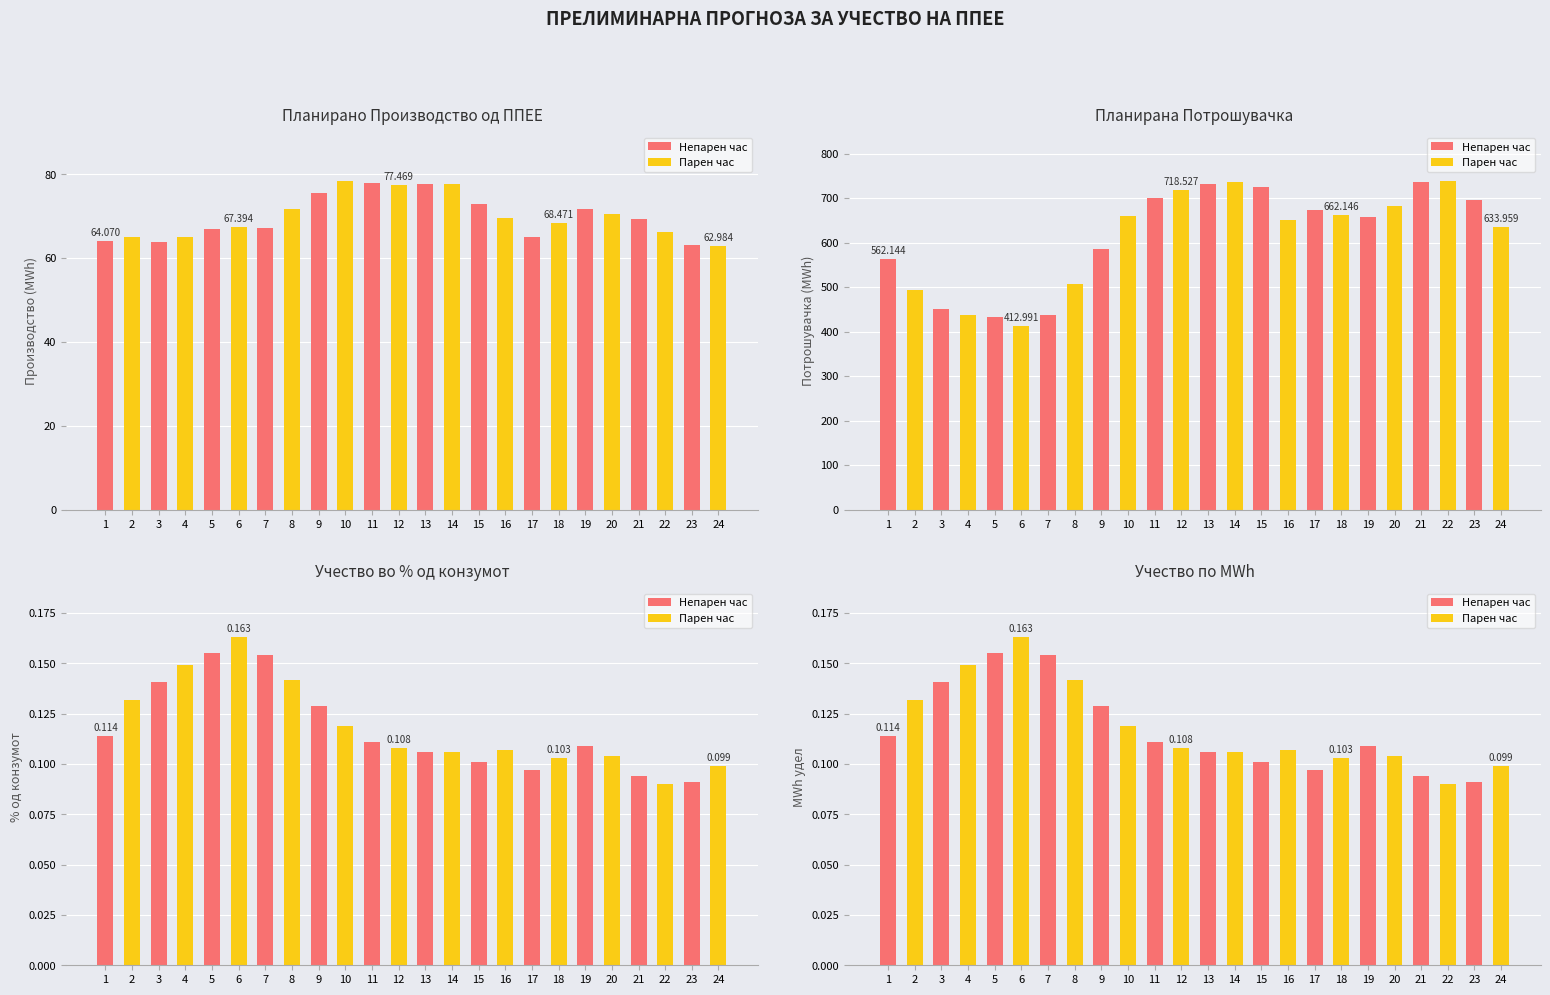

Reading right to left, what are all the values shown in this chart?

Планирано Производство од ППЕЕ: 63.0	63.1	66.3	69.2	70.6	71.8	68.5	65.1	69.5	73.0	77.7	77.6	77.5	77.9	78.3	75.5	71.7	67.2	67.4	66.9	65.1	63.8	65.1	64.1
Планирана Потрошувачка: 634.0	694.9	737.2	736.1	681.9	657.5	662.1	672.8	649.7	724.3	735.0	732.4	718.5	700.6	660.4	586.1	505.9	437.4	413.0	432.8	436.7	451.4	493.9	562.1
Учество во % од конзумот: 0.1	0.1	0.1	0.1	0.1	0.1	0.1	0.1	0.1	0.1	0.1	0.1	0.1	0.1	0.1	0.1	0.1	0.2	0.2	0.2	0.1	0.1	0.1	0.1
Учество по MWh: 0.1	0.1	0.1	0.1	0.1	0.1	0.1	0.1	0.1	0.1	0.1	0.1	0.1	0.1	0.1	0.1	0.1	0.2	0.2	0.2	0.1	0.1	0.1	0.1